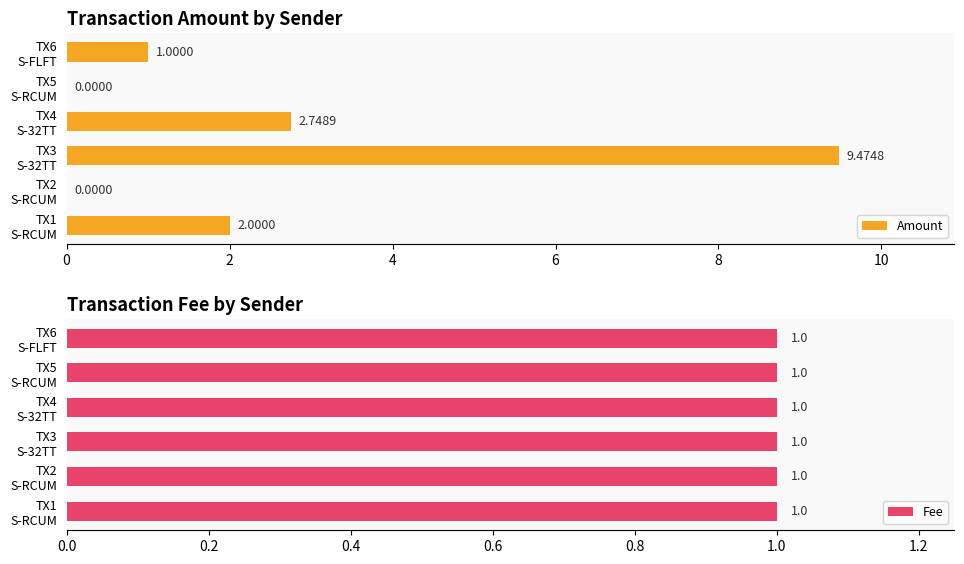

List the series in order of their overall mean, highest first.

Amount, Fee